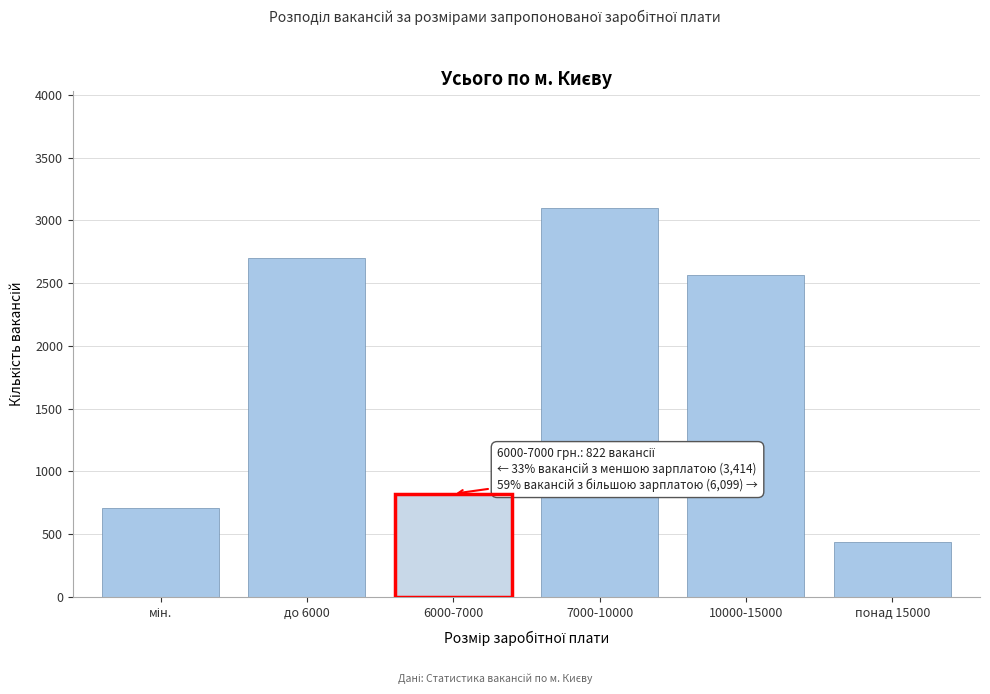

Reading left to right, transcribe all the data shown in this chart.

710	2704	822	3103	2562	434